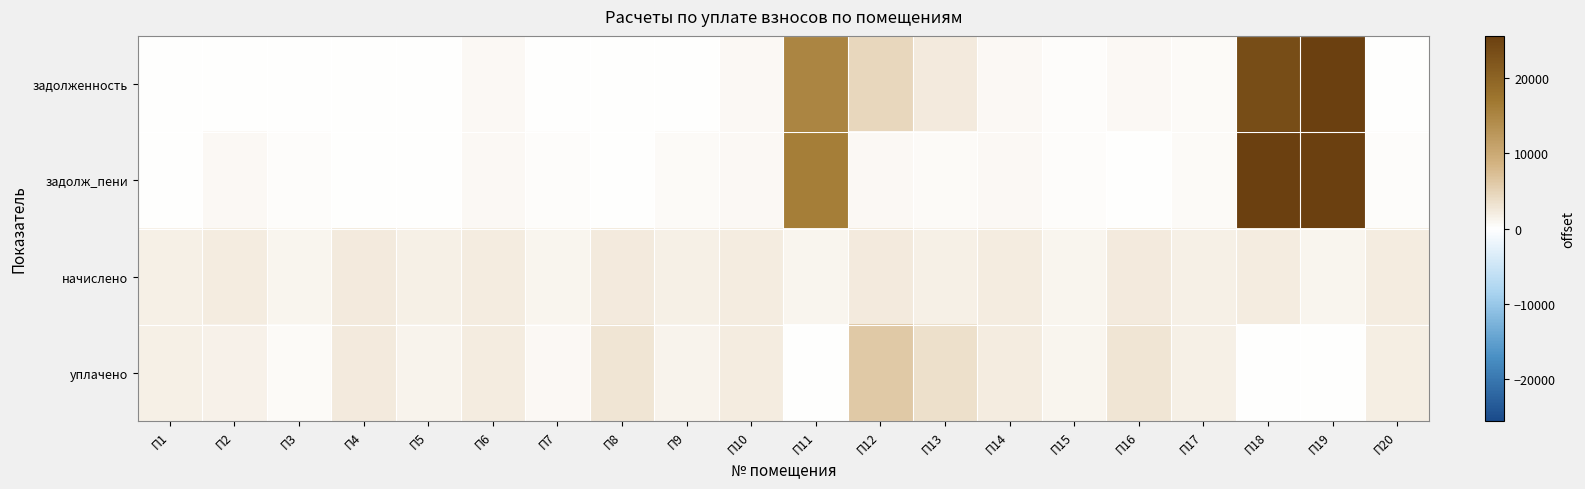

At which category does the chart reach its minimum across all series?

П1